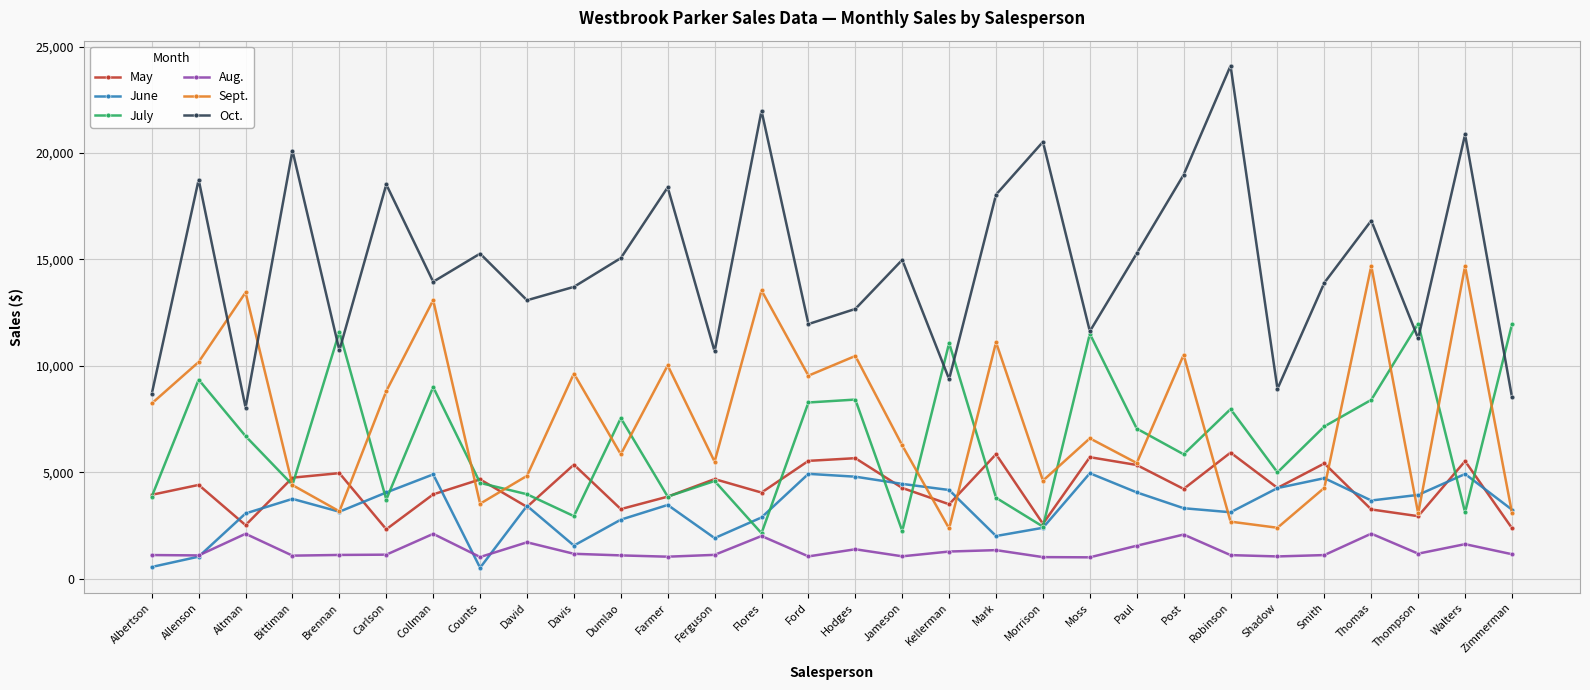

What is the smallest value displayed?

521